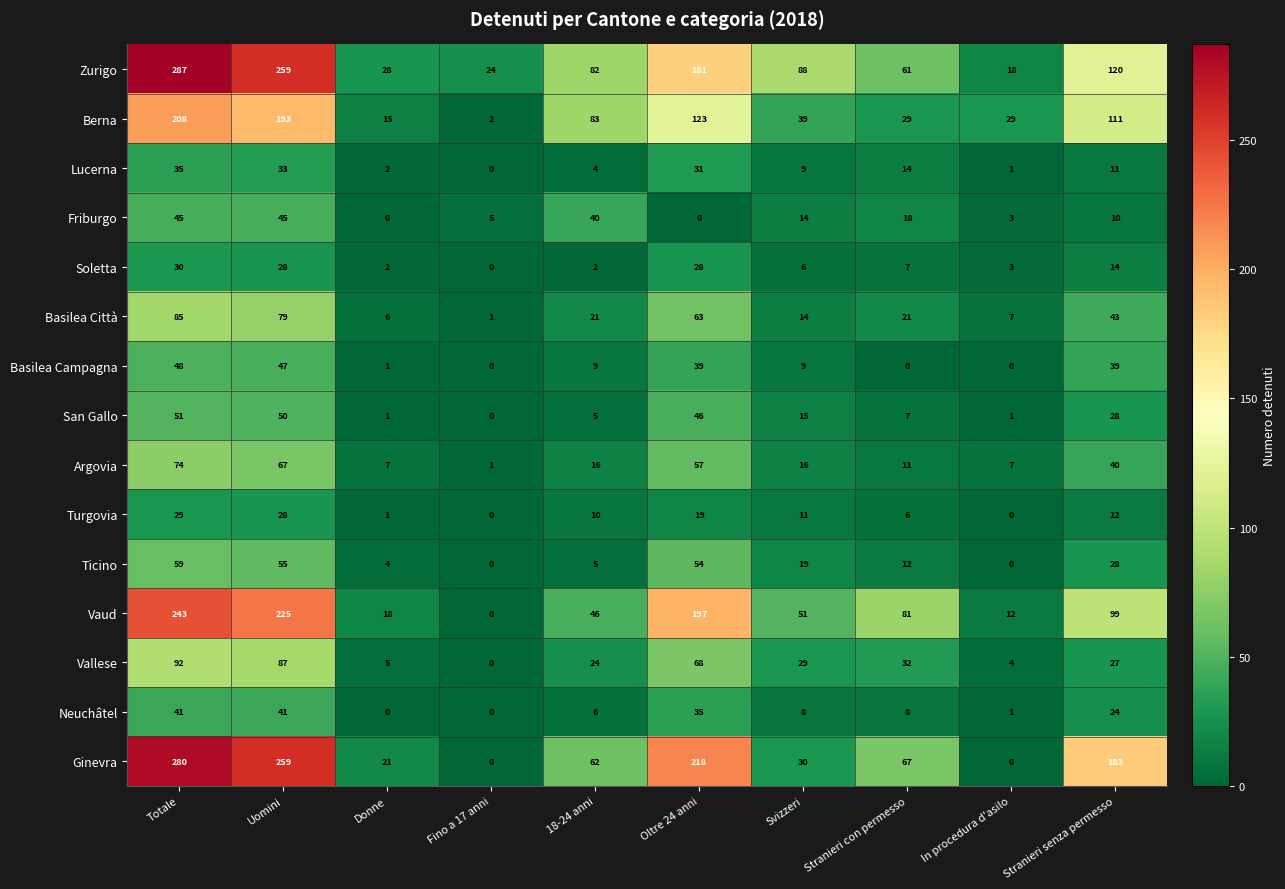

Rank the series by their maximum value, from lowest to highest.

Turgovia, Soletta, Lucerna, Neuchâtel, Friburgo, Basilea Campagna, San Gallo, Ticino, Argovia, Basilea Città, Vallese, Berna, Vaud, Ginevra, Zurigo